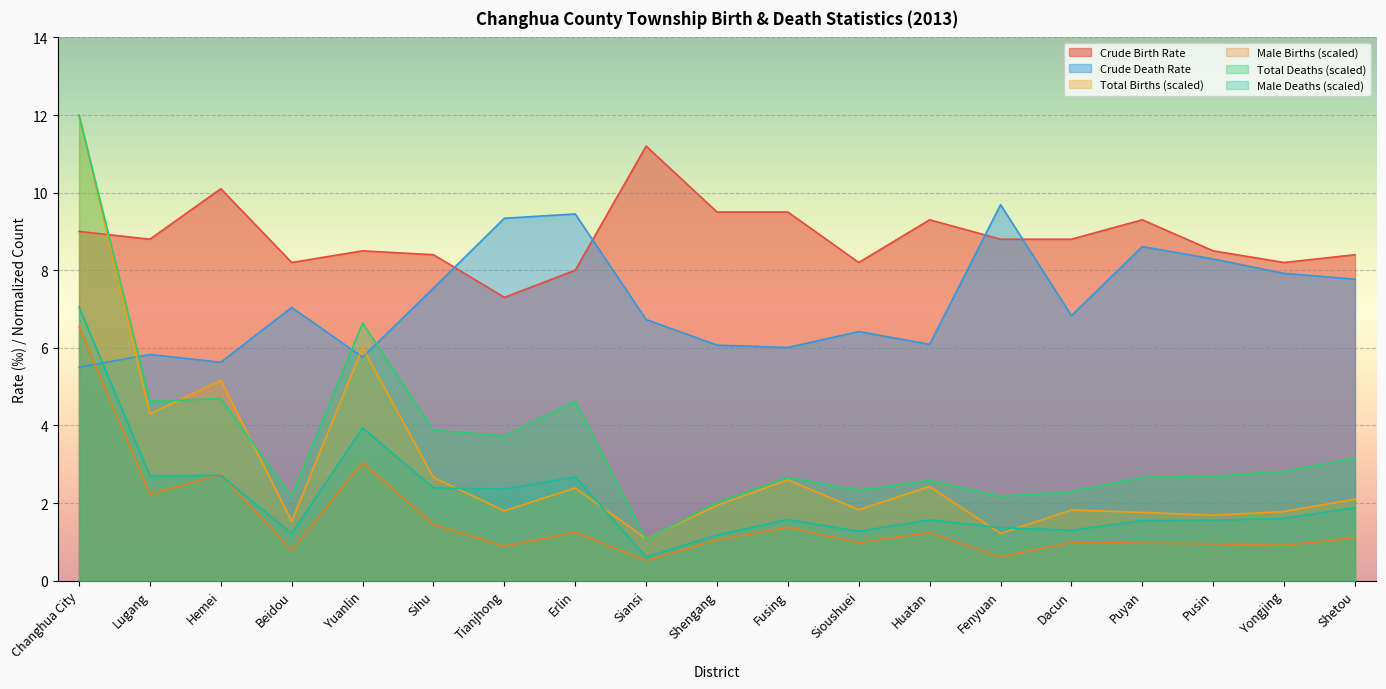

At Huatan, list the series in order from largest to smallest.

Crude Birth Rate, Crude Death Rate, Total Deaths (scaled), Total Births (scaled), Male Deaths (scaled), Male Births (scaled)